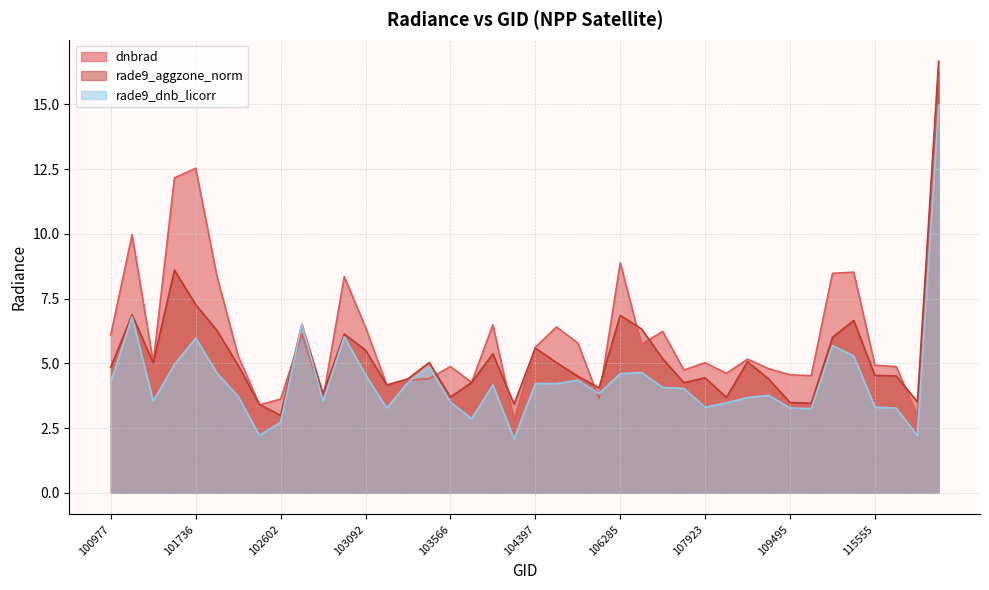

What are all the series names shown in the legend?

dnbrad, rade9_aggzone_norm, rade9_dnb_licorr